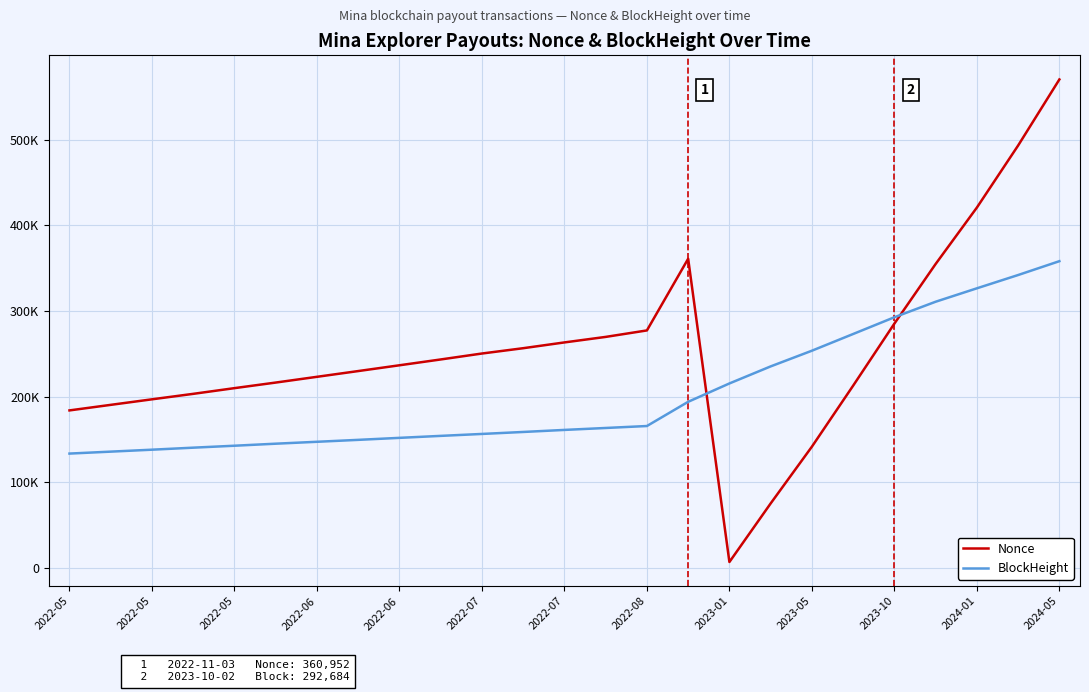

At how many categories does at least one series exceed 467238?

2